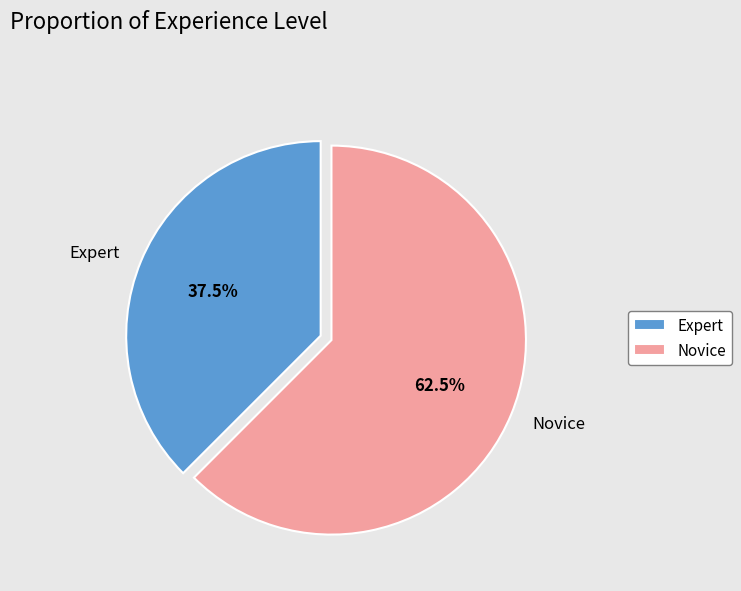

How many segments does this pie chart have?

2